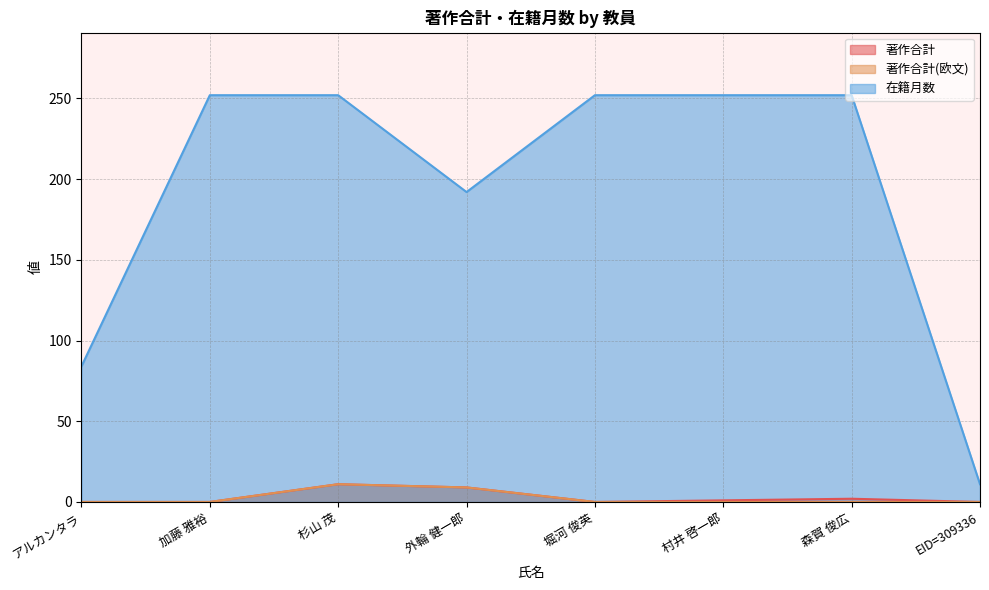

Is it true that 在籍月数 equals 24 at アルカンタラ?

False